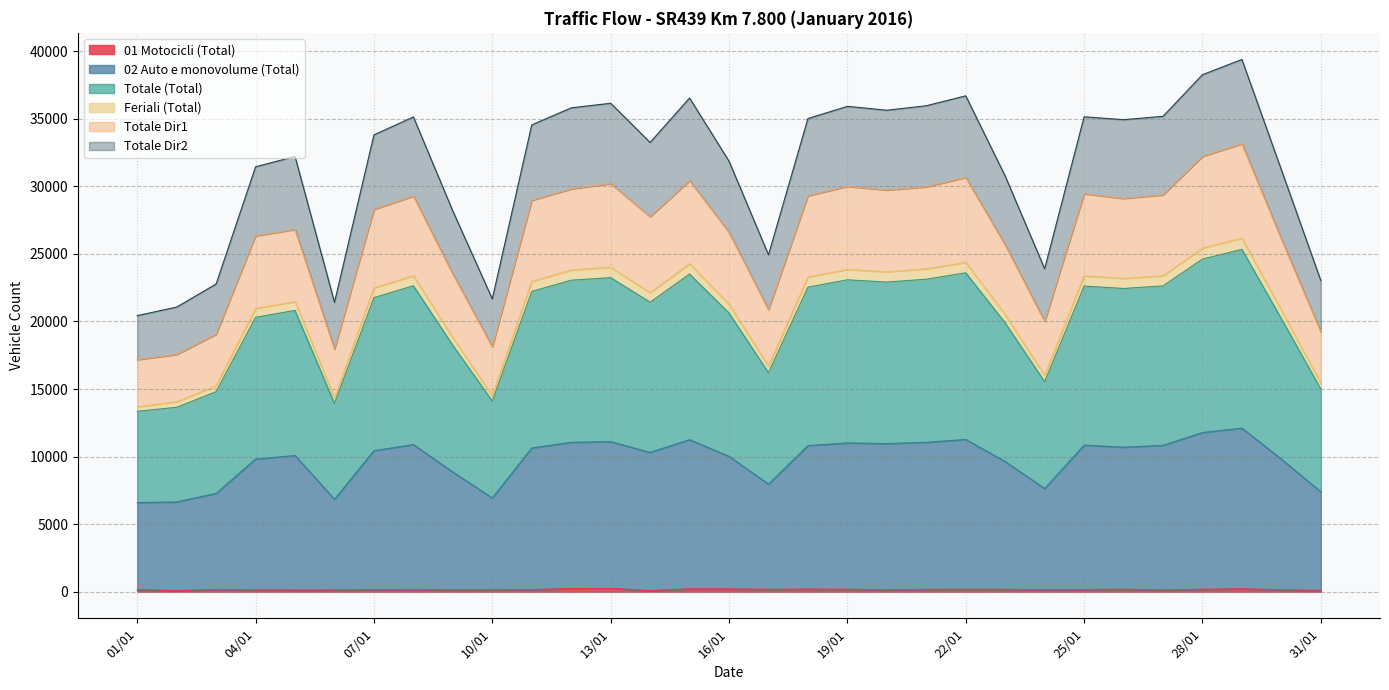

What is the maximum value shown in the chart?

39391